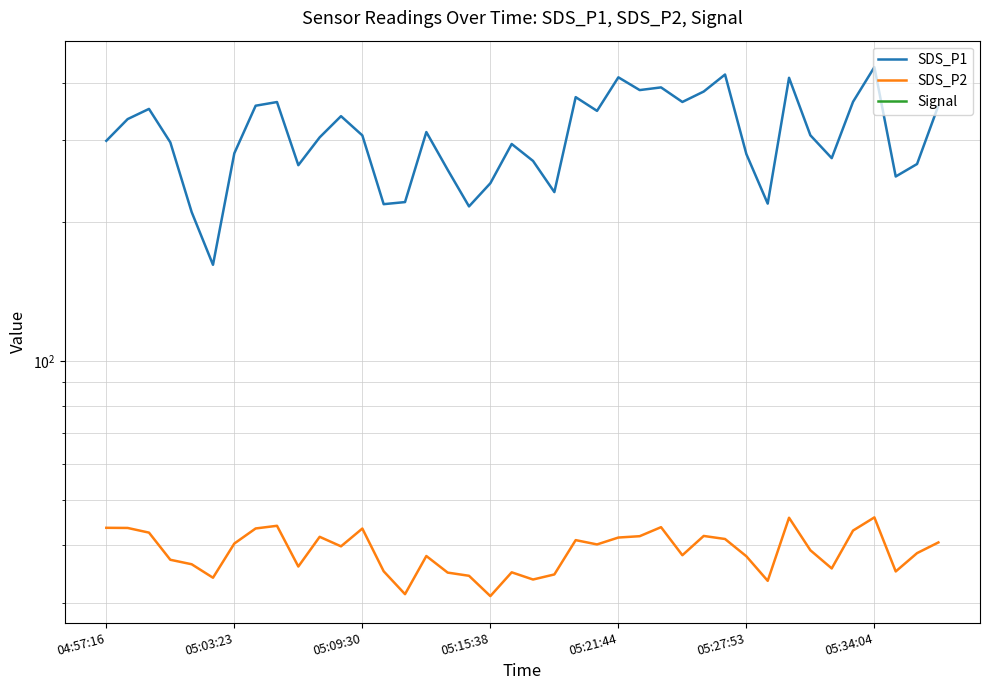

Which series has the largest total across all categories?

SDS_P1